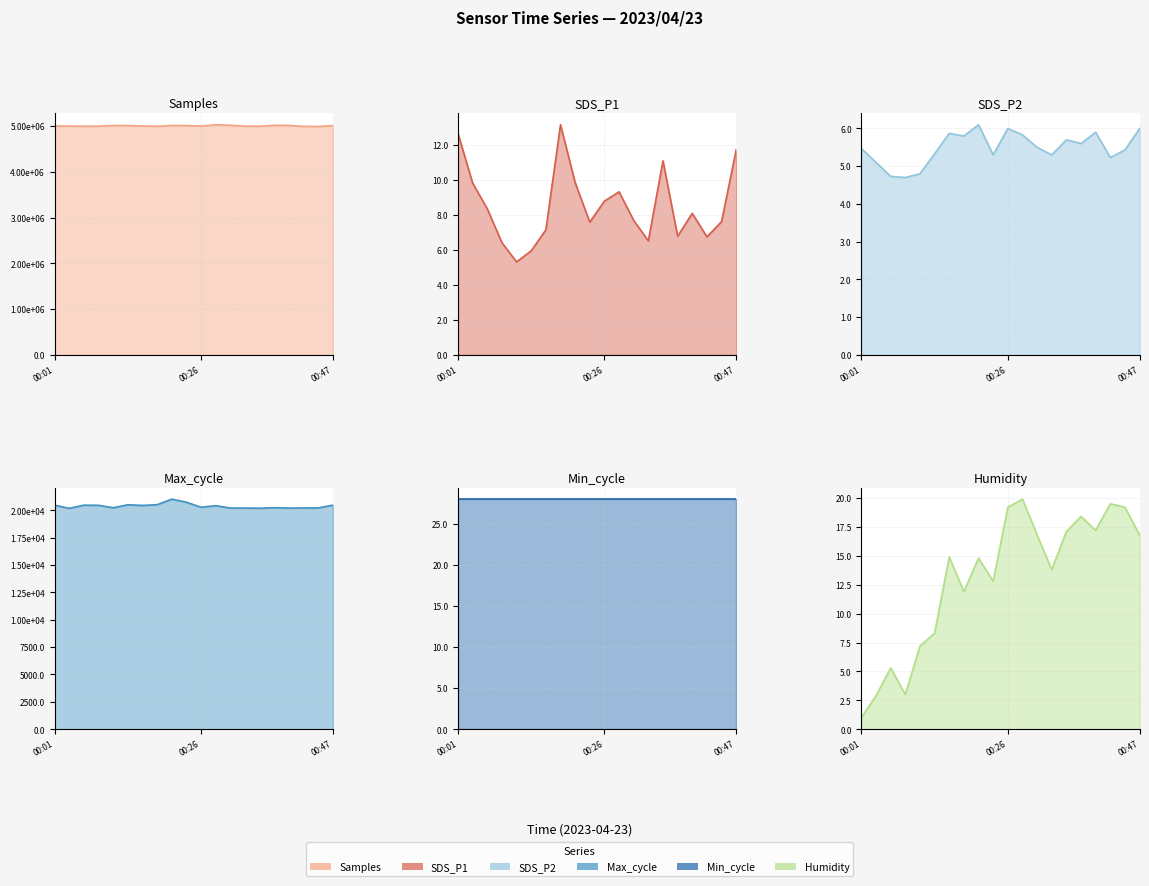

What is the sum of all Min_cycle line values?

560.0